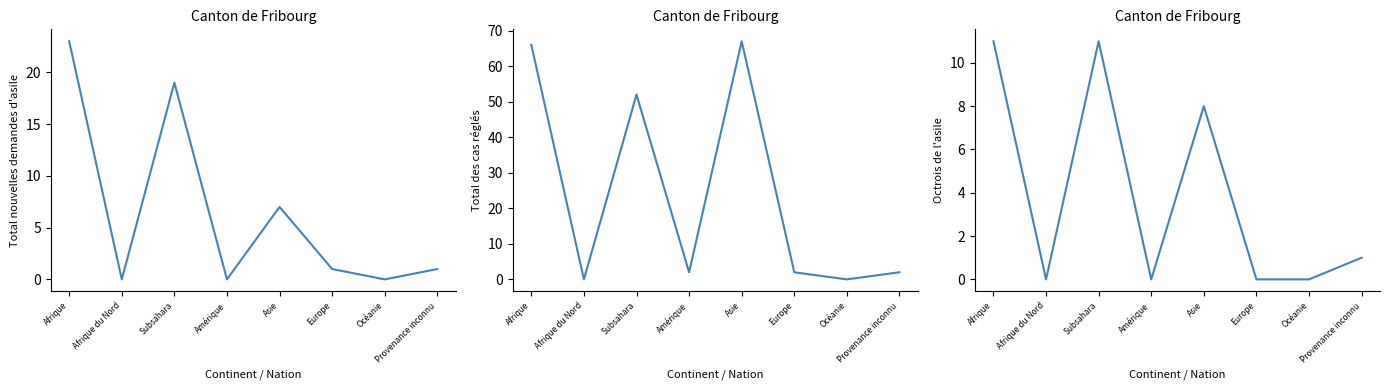

What is the sum of all Octrois de l'asile values?

31